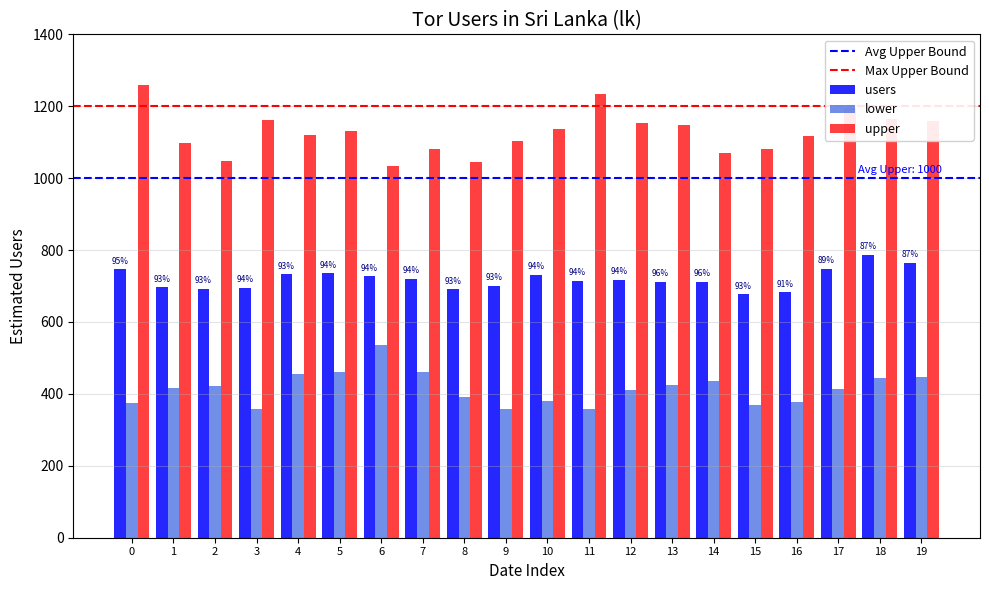

At which label does lower reach its peak?

6